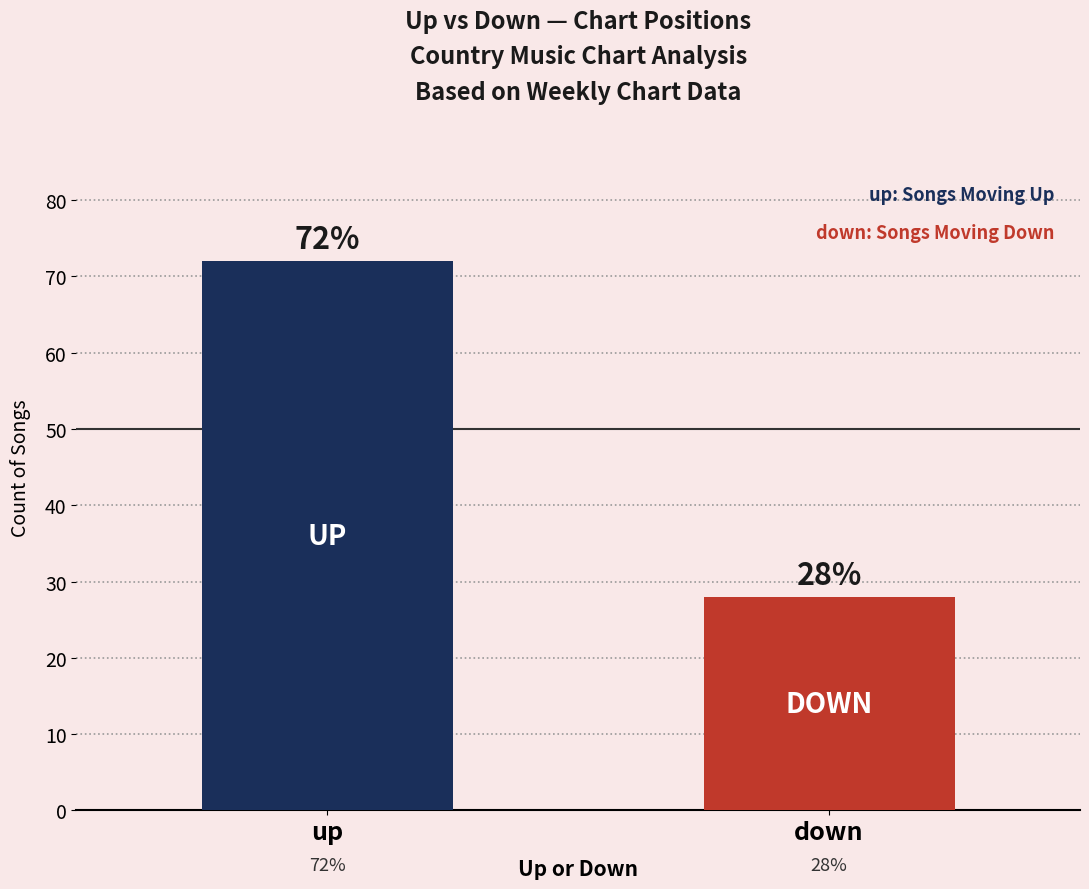

Reading right to left, extract all data points from this chart.

28	72